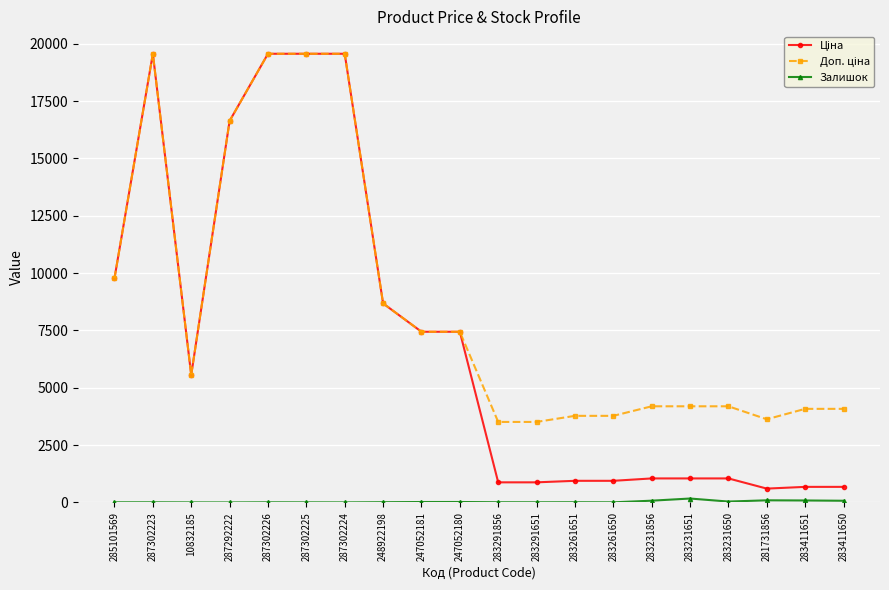

What is the maximum value shown in the chart?

19564.9